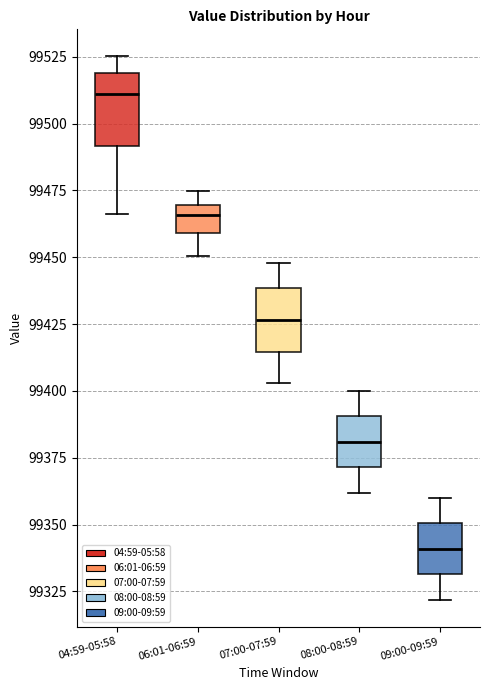

Reading left to right, read every box against the y-axis: the position of its median line, the range the box covers, and the ends of its whiskers. The values are not printed on the chart, so give them approximately, as read against the axis.

04:59-05:58: median 99510, box 99490 to 99520, whiskers 99465 to 99525
06:01-06:59: median 99465, box 99460 to 99470, whiskers 99450 to 99475
07:00-07:59: median 99425, box 99415 to 99440, whiskers 99405 to 99450
08:00-08:59: median 99380, box 99370 to 99390, whiskers 99360 to 99400
09:00-09:59: median 99340, box 99330 to 99350, whiskers 99320 to 99360